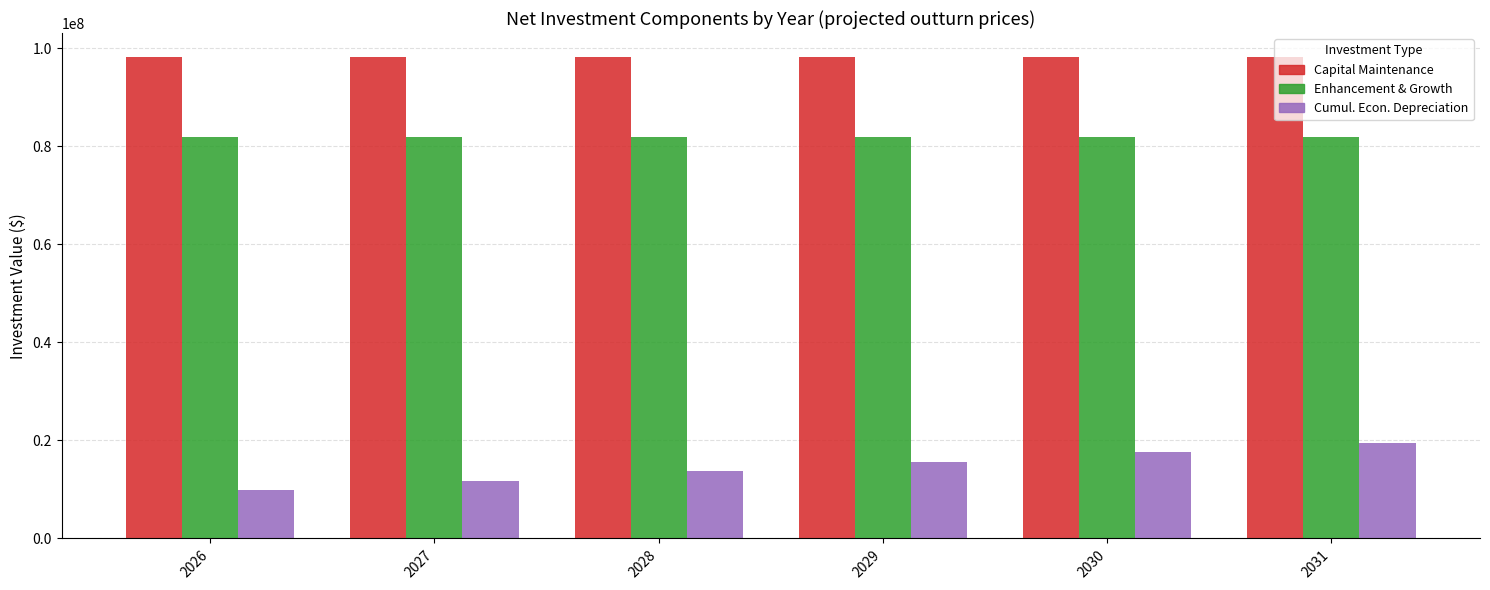

Which label corresponds to the smallest value in the chart?

2026